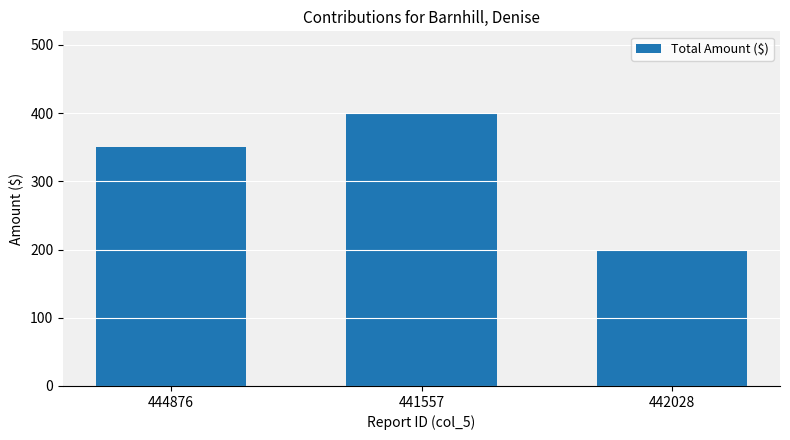

List the labels in order of value, smallest first.

442028, 444876, 441557